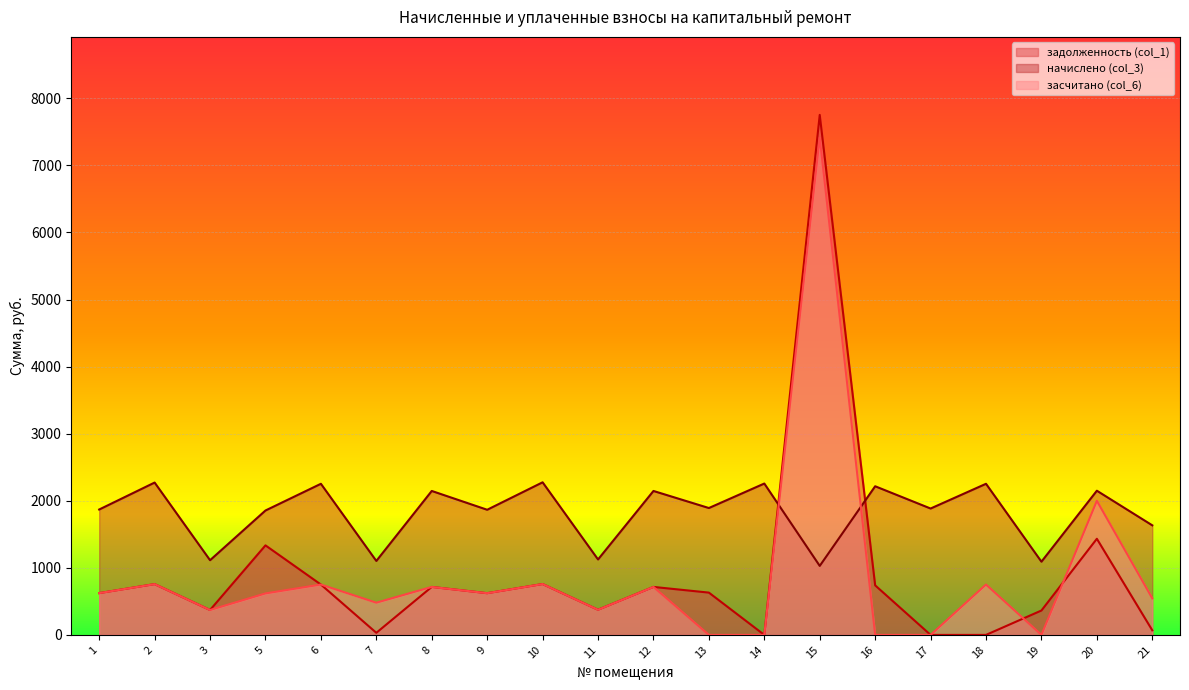

What is the difference between the second highest and second lowest values in the засчитано (col_6) series?

1999.4